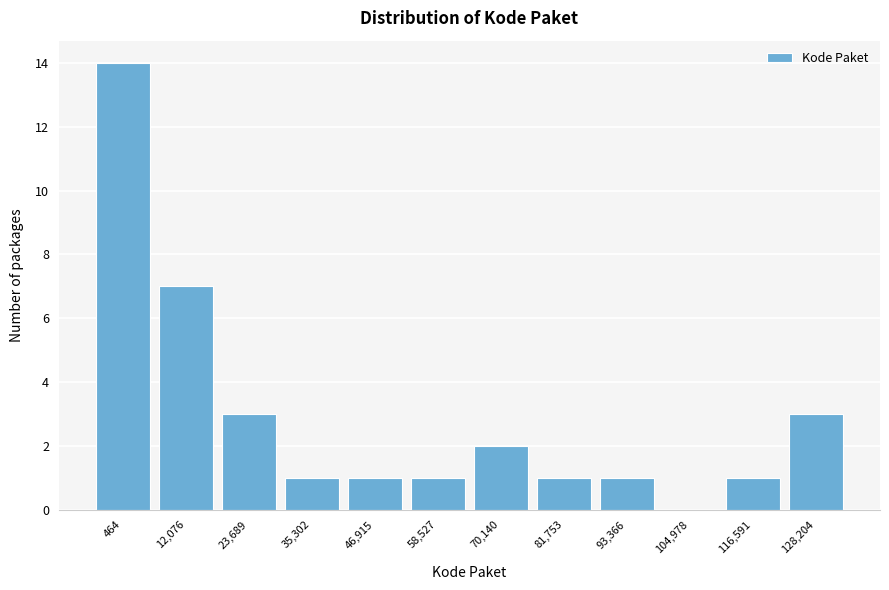

Reading left to right, list all the values displayed in this chart.

464=14	12,076=7	23,689=3	35,302=1	46,915=1	58,527=1	70,140=2	81,753=1	93,366=1	104,978=0	116,591=1	128,204=3